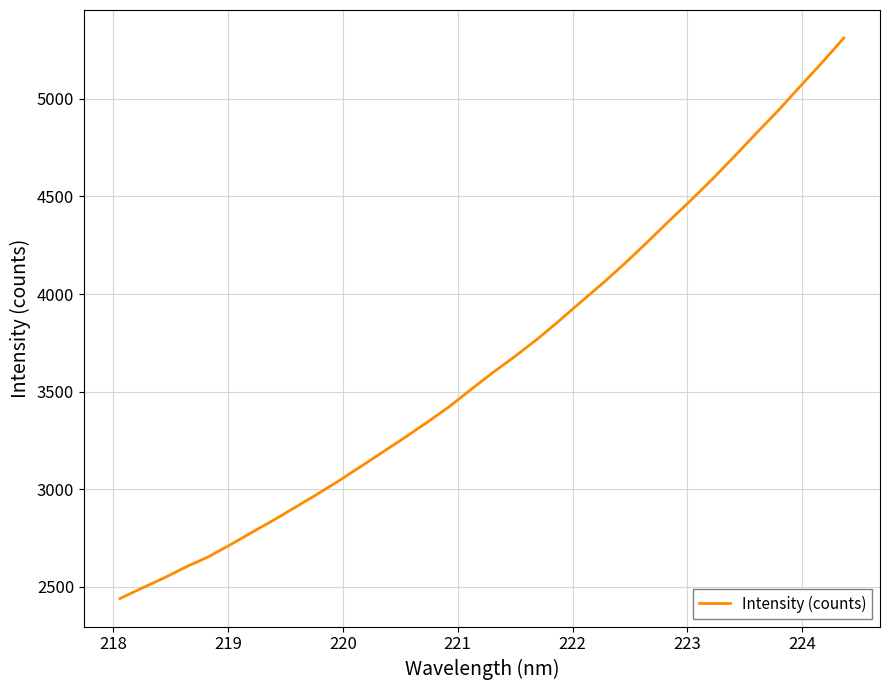

What is the difference between the maximum and minimum values?

2871.4